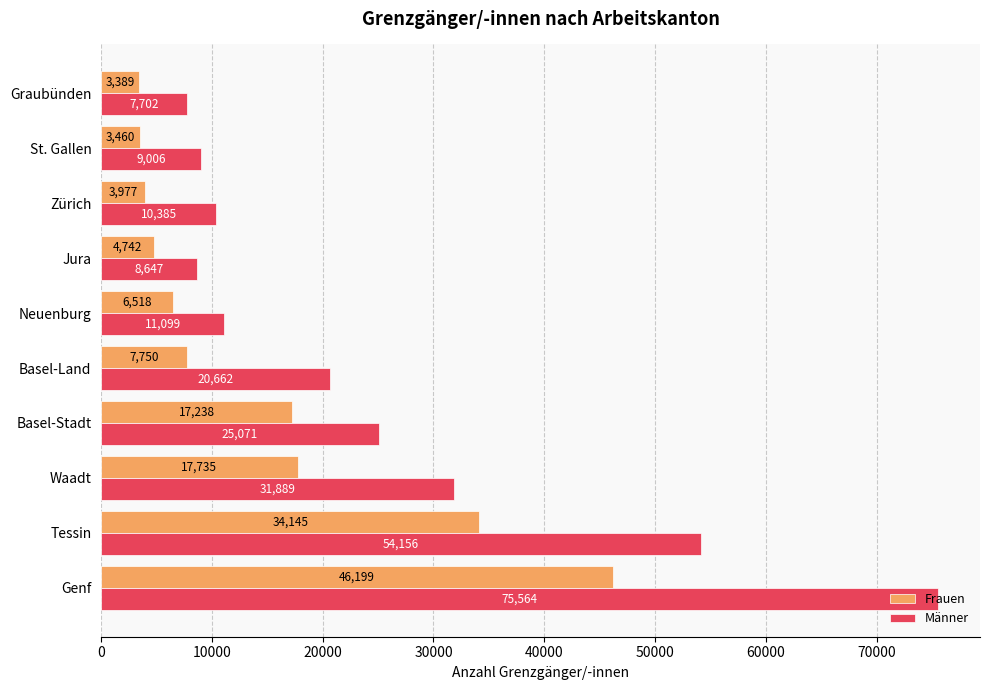

True or false: Frauen has a value of 3460 at St. Gallen.

True